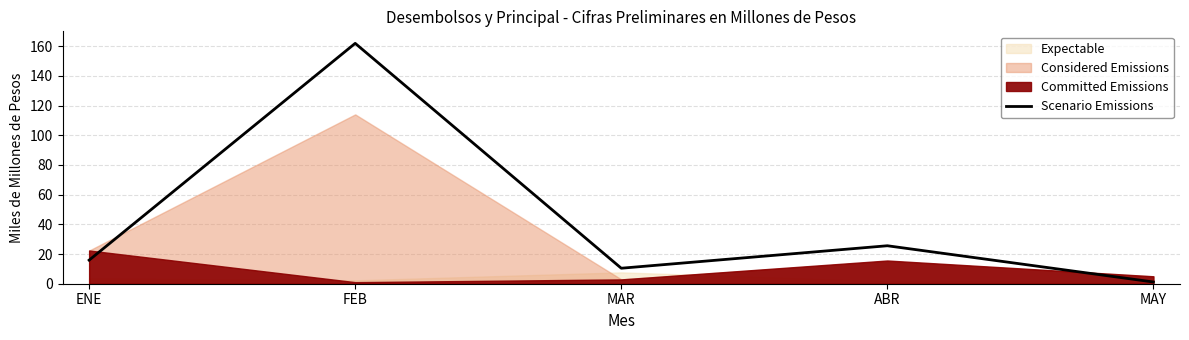

Which category has the highest value across all series?

FEB